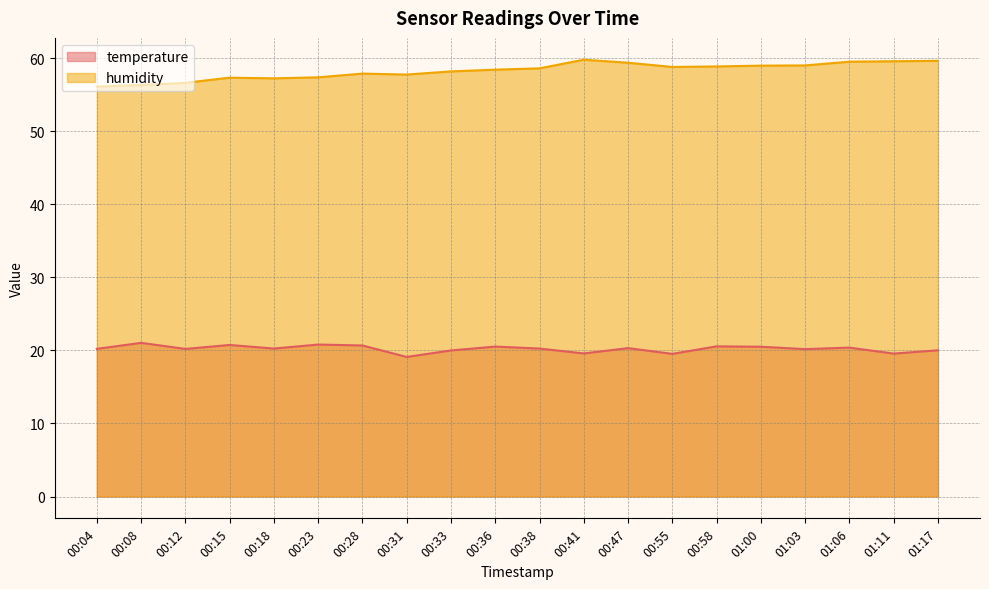

What is the total value across all series at 00:31?

76.9